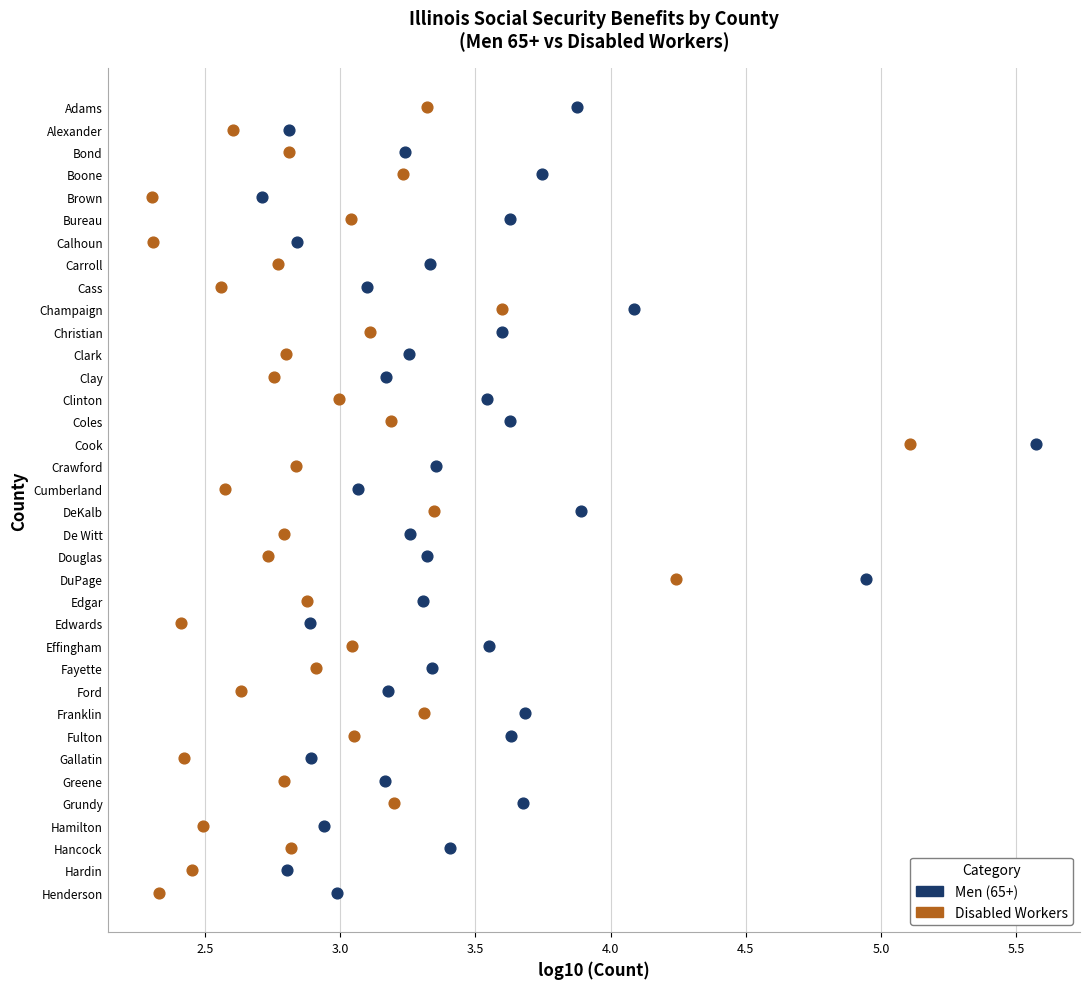

What are all the series names shown in the legend?

Men (65+), Disabled Workers